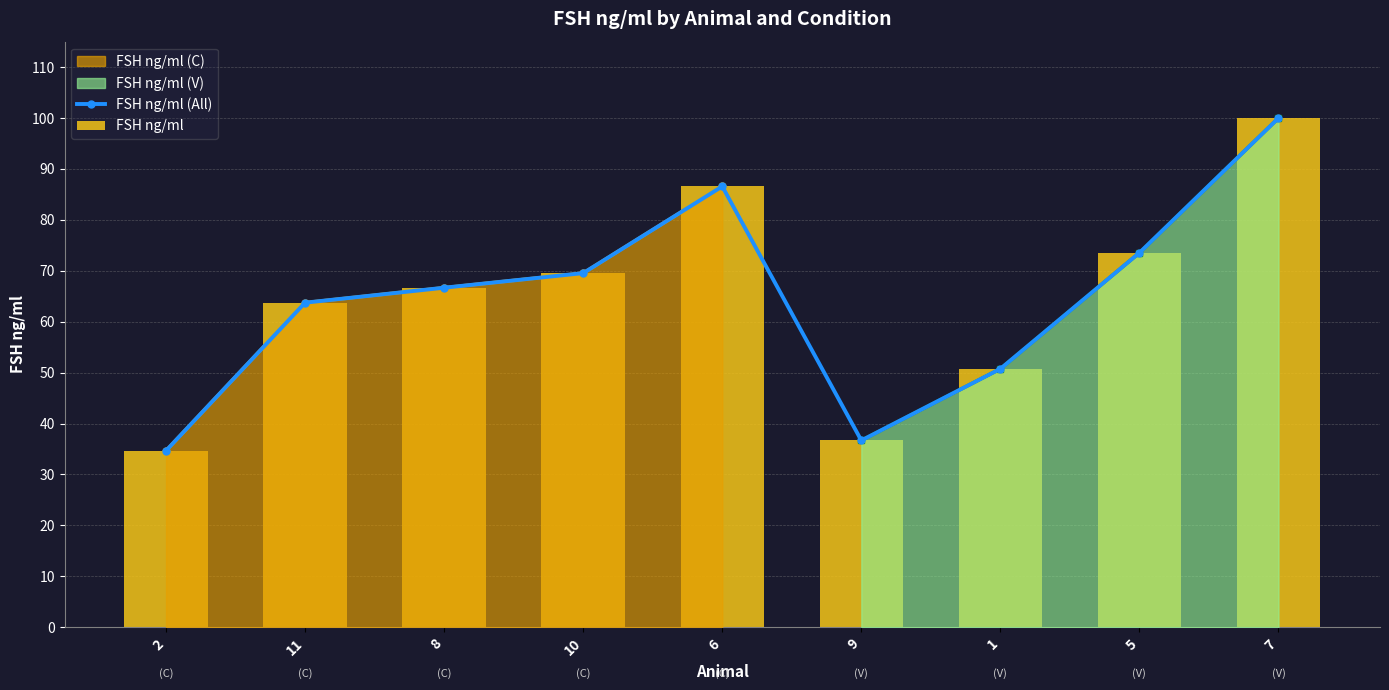

True or false: FSH ng/ml (All) has a value of 69.5 at 10.

True